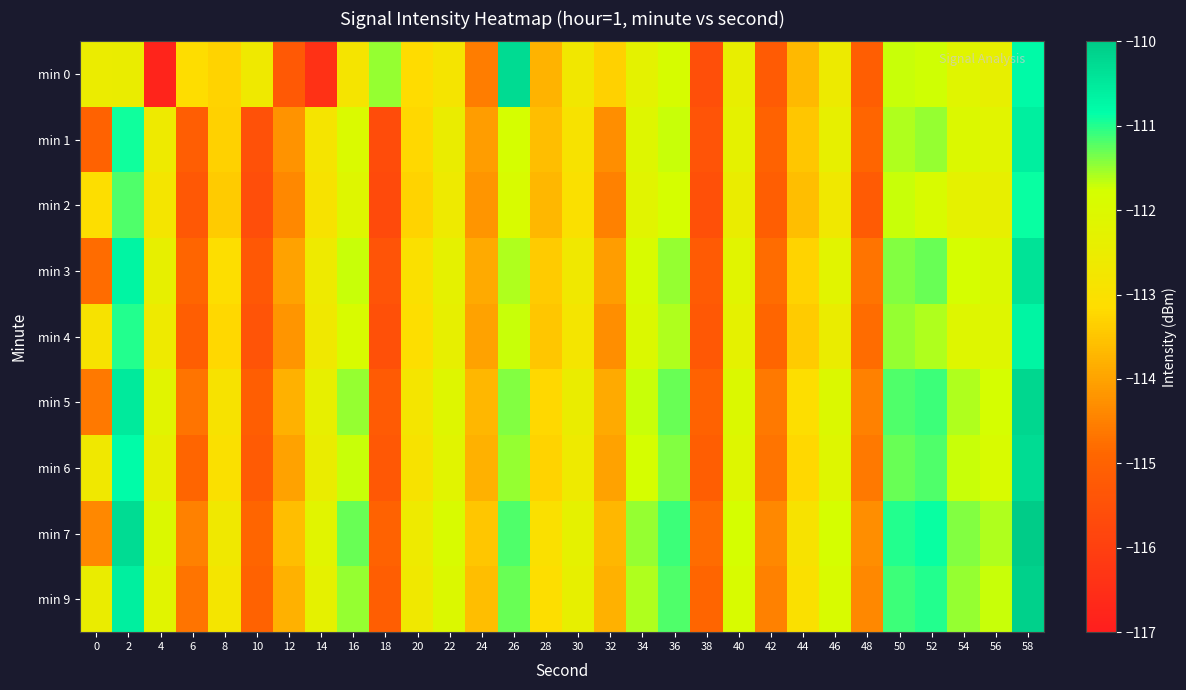

At which category does the chart reach its peak across all series?

58